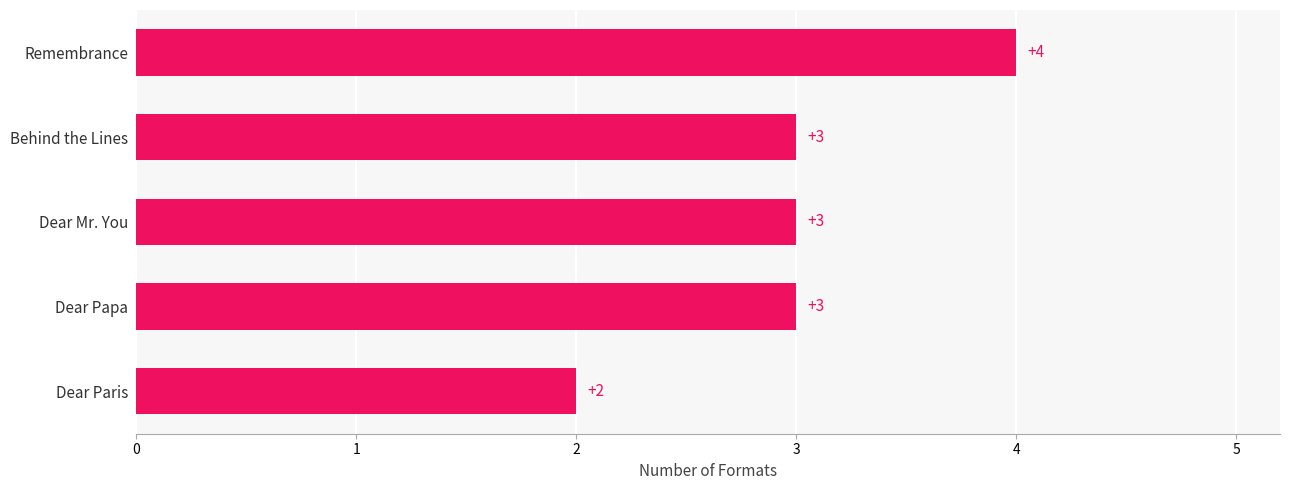

How many distinct data groups are displayed?

1